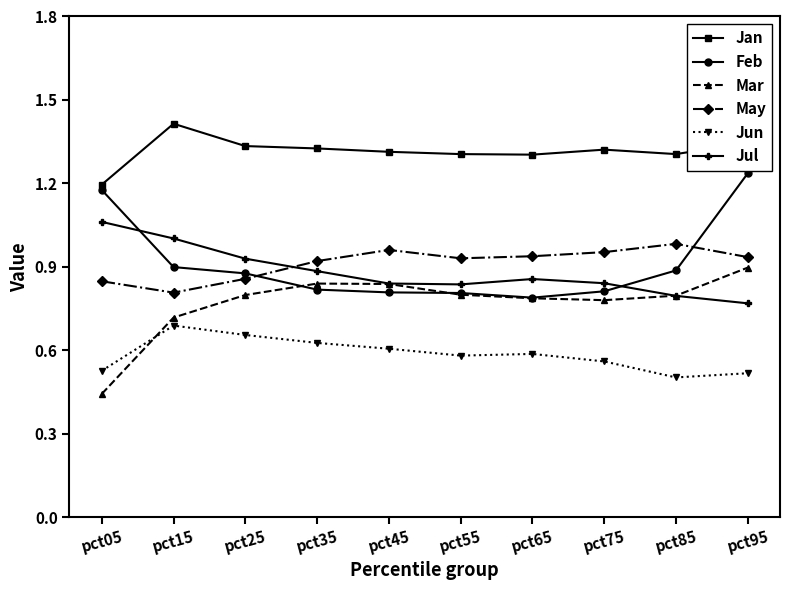

At which label does May reach its minimum?

pct15